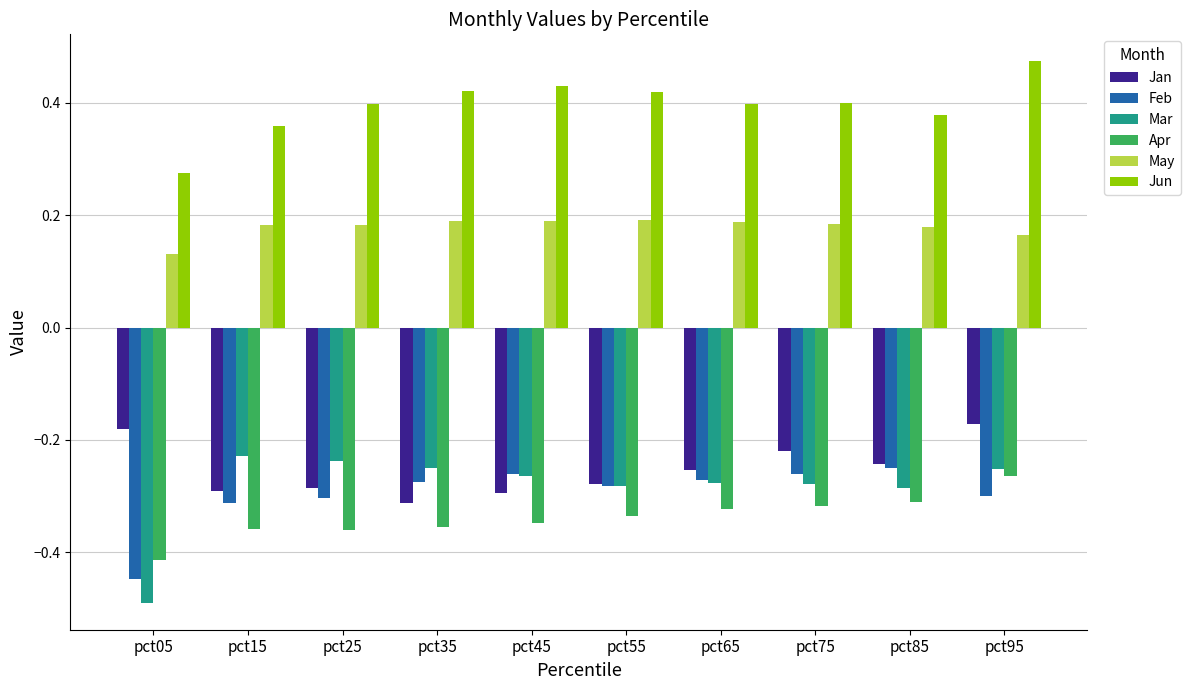

The May series shows 0.3 at pct35. True or false?

False